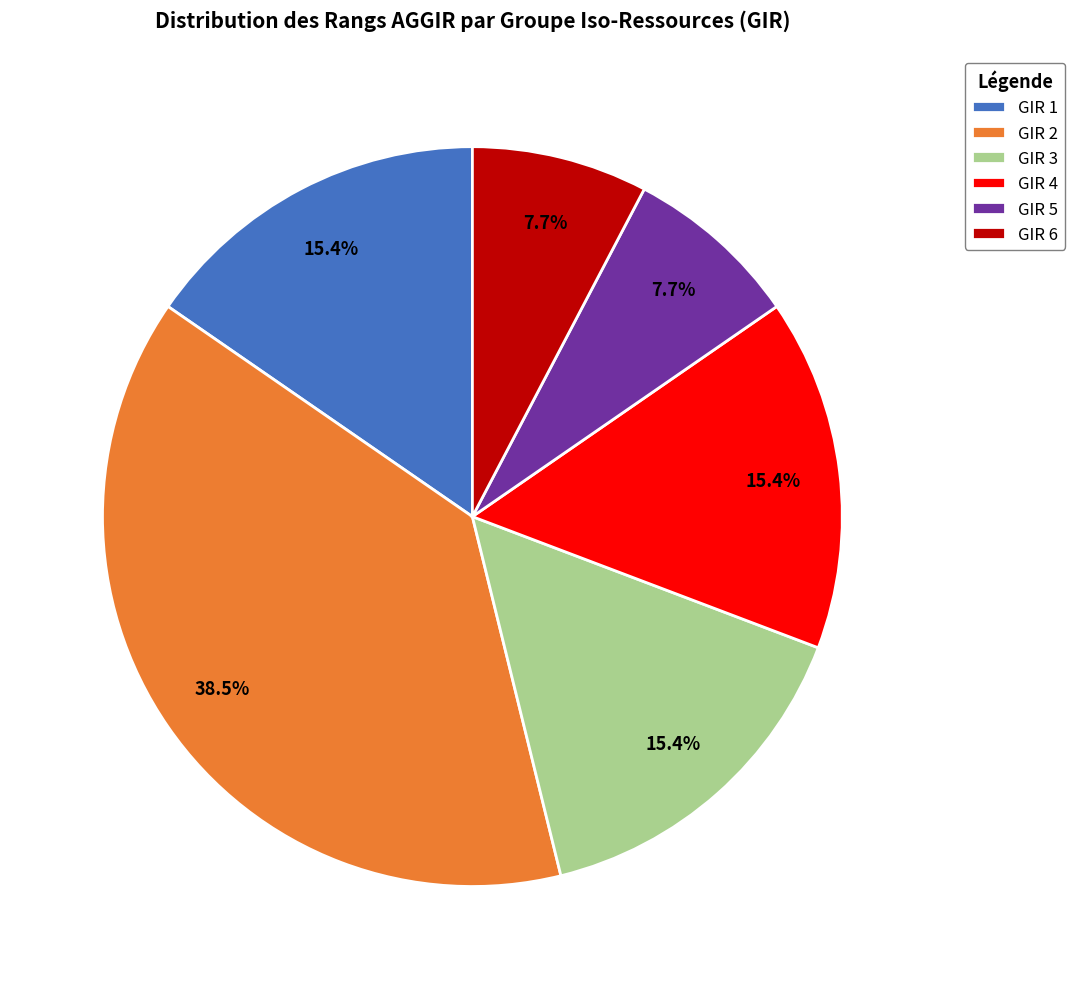

How many slices are in this pie chart?

6